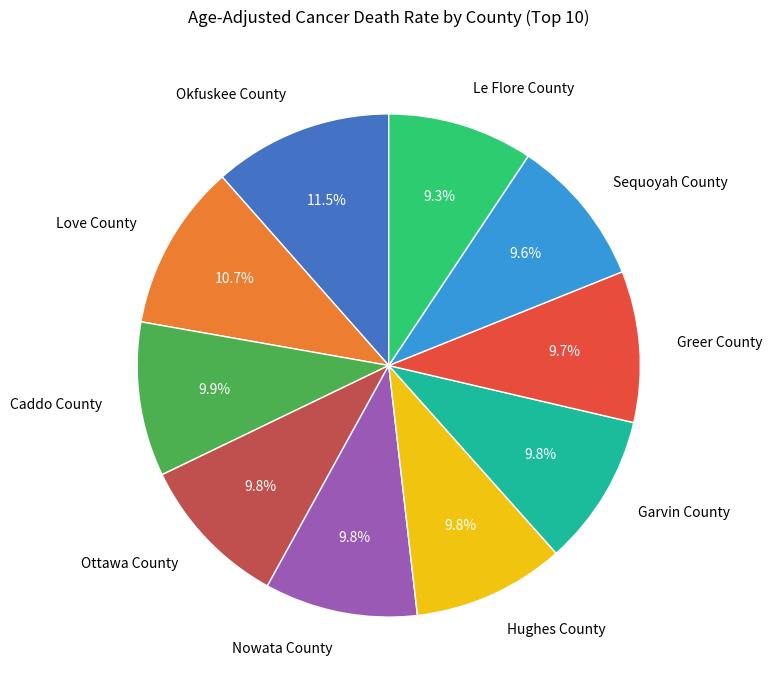

To the nearest percent, what is the difference between the largest and smallest slice percentages?

2%